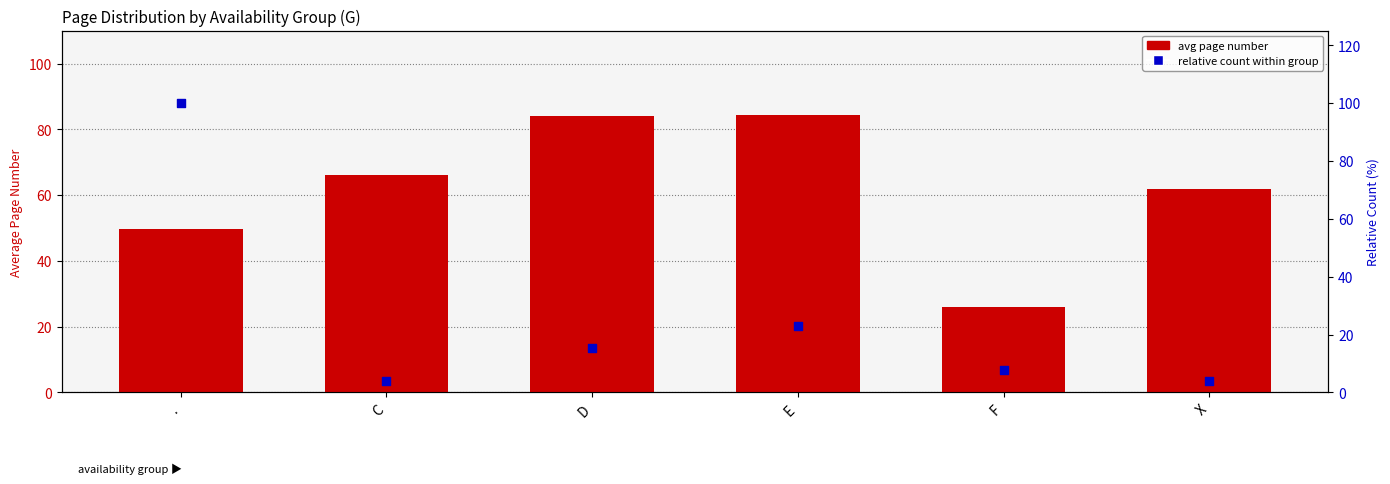

Is the value of avg page number at . greater than the value of relative count within group at C?

Yes